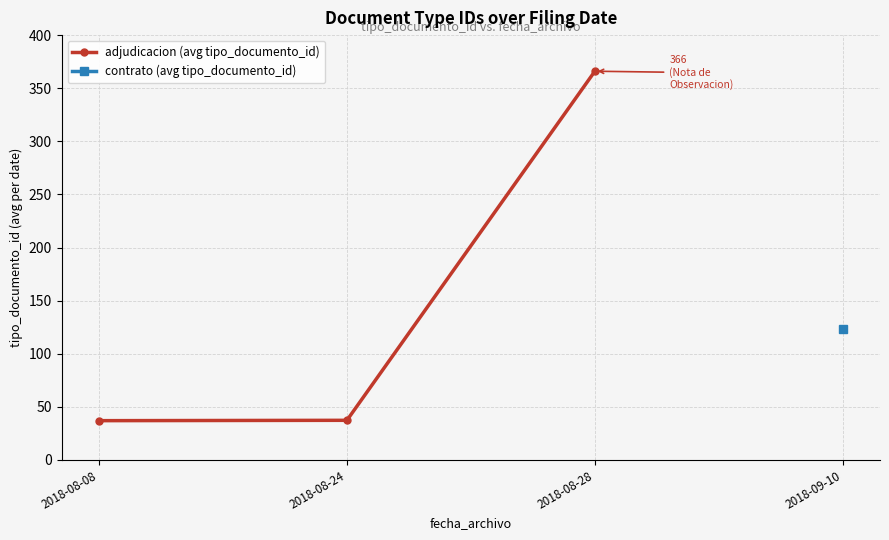

Which series has the largest range (max minus min)?

adjudicacion (avg tipo_documento_id)